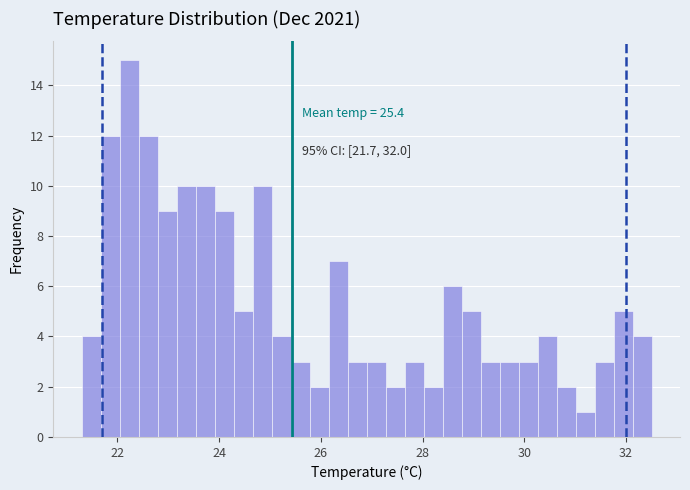

Read against the x-axis, roughly where is the centre of the tallest bar?

22.2